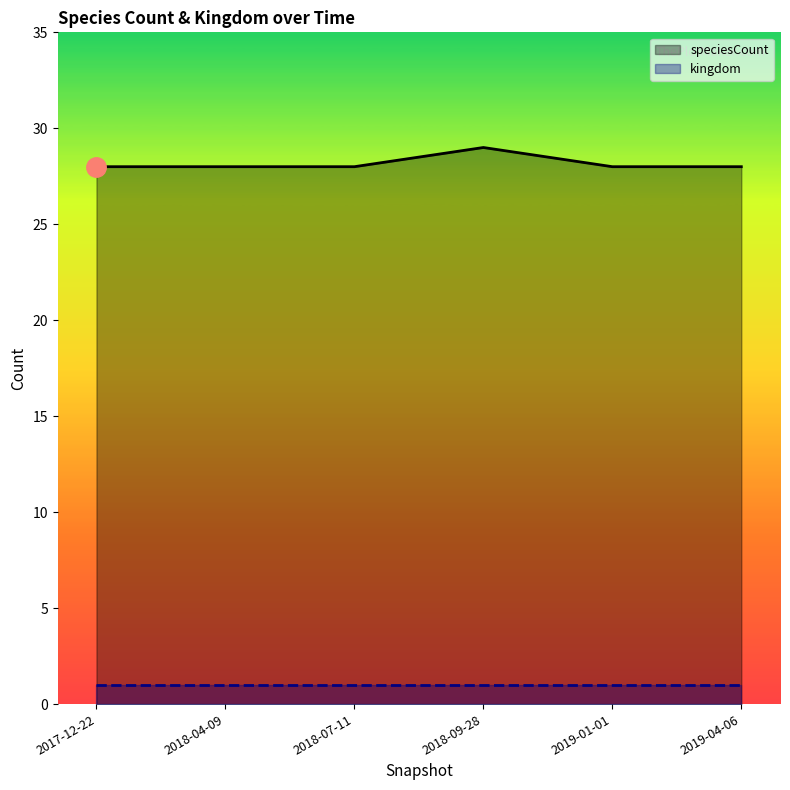

What is the approximate value of speciesCount at 2019-01-01?

28